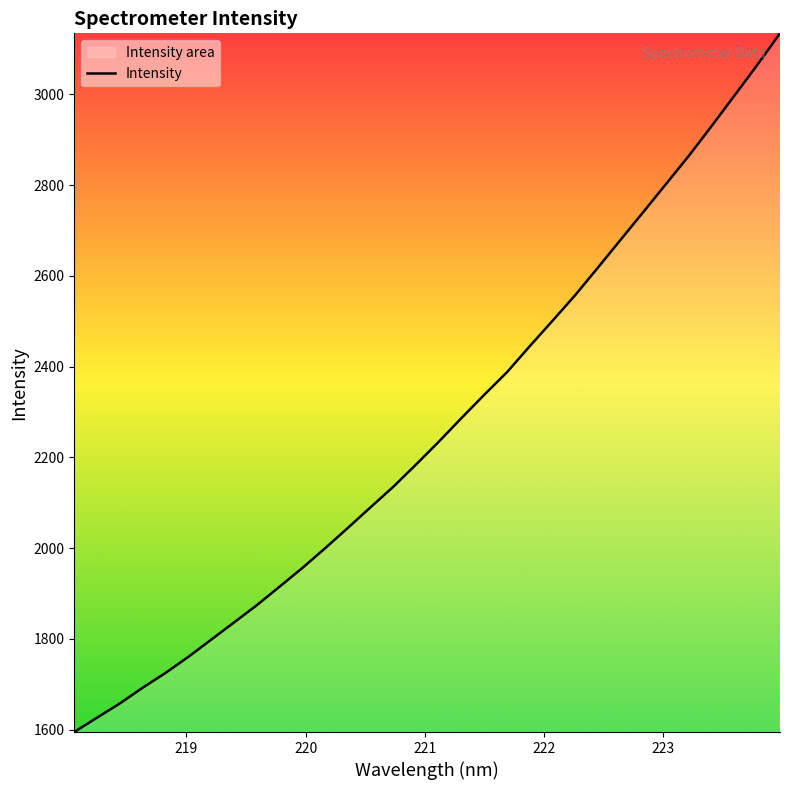

What is the minimum value shown in the chart?

1594.9